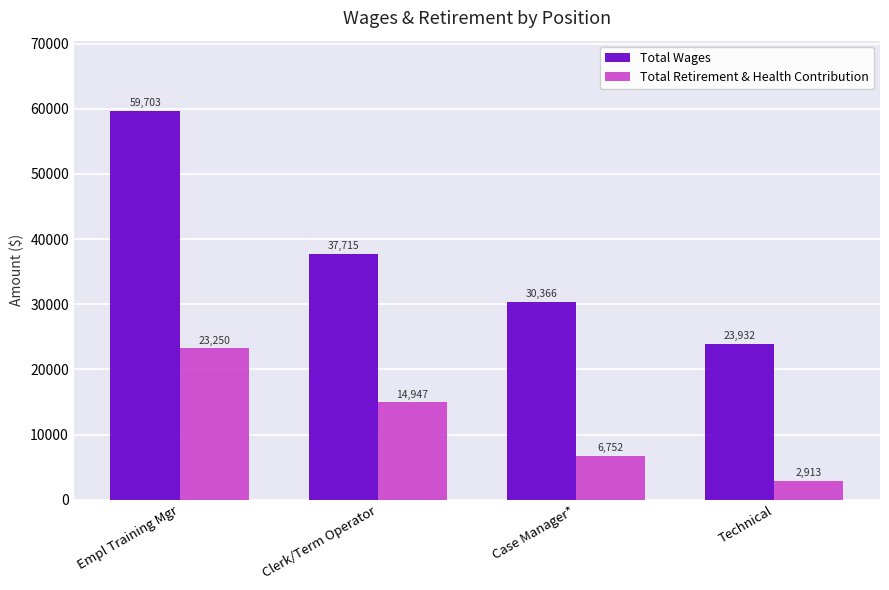

What is the sum of the Total Retirement & Health Contribution values at Clerk/Term Operator and Case Manager*?

21699